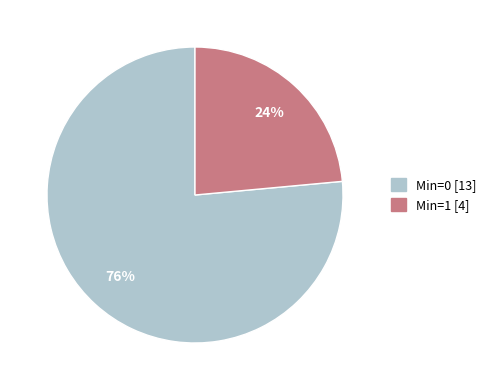

Is there a majority slice in this chart?

Yes